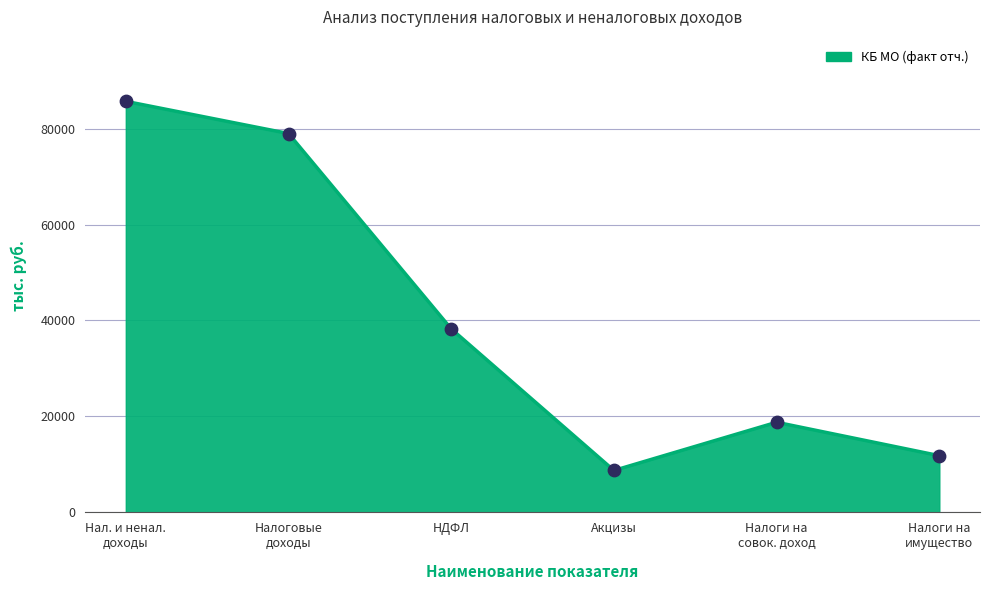

What is the change in value from НДФЛ to Акцизы?

-29514.1